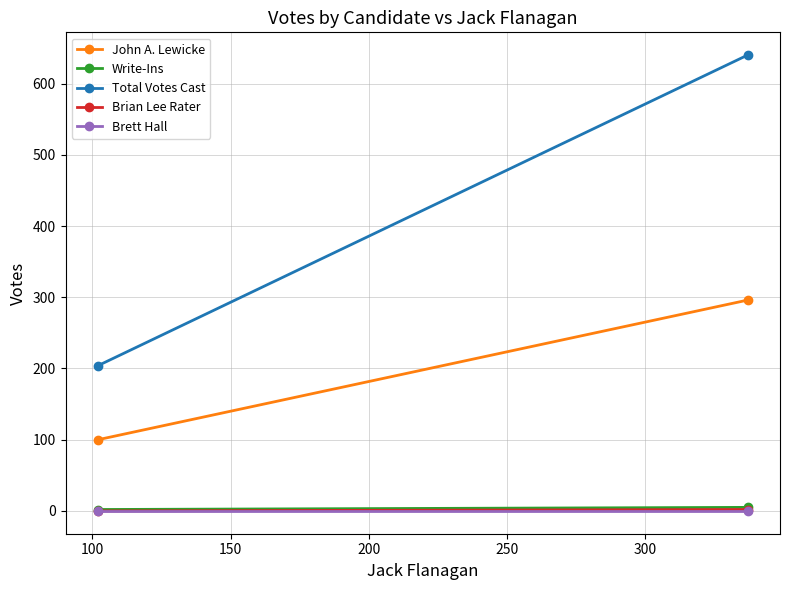

Is it true that Total Votes Cast equals 346 at 100?

False